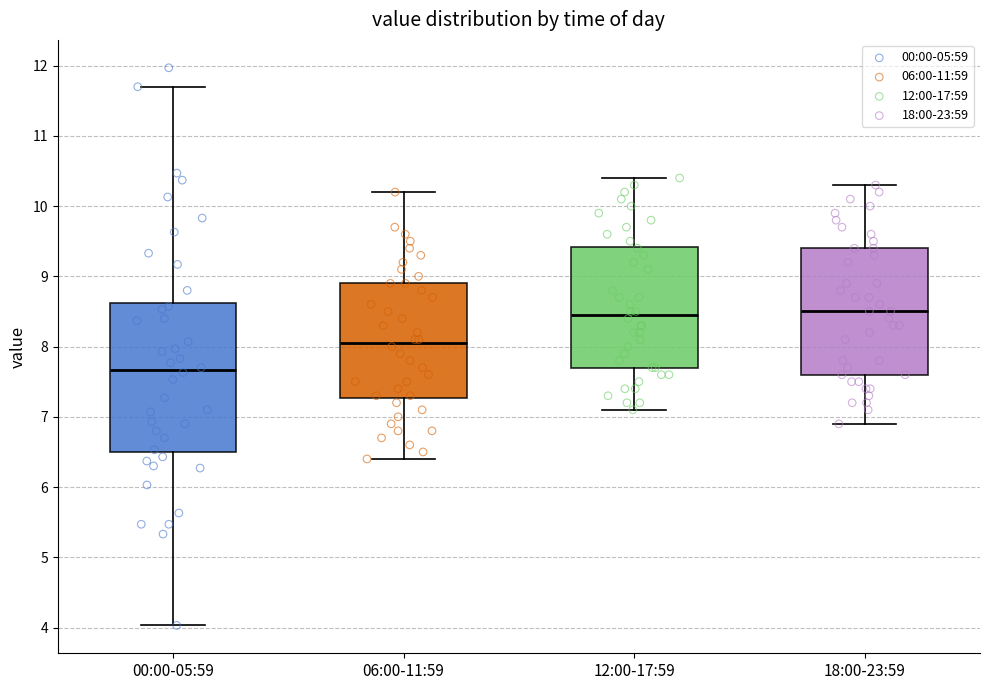

Reading left to right, read every box against the y-axis: the position of its median line, the range the box covers, and the ends of its whiskers. The values are not printed on the chart, so give them approximately, as read against the axis.

00:00-05:59: median 7.7, box 6.5 to 8.6, whiskers 4.0 to 11.7
06:00-11:59: median 8.1, box 7.3 to 8.9, whiskers 6.4 to 10.2
12:00-17:59: median 8.5, box 7.7 to 9.4, whiskers 7.1 to 10.4
18:00-23:59: median 8.5, box 7.6 to 9.4, whiskers 6.9 to 10.3